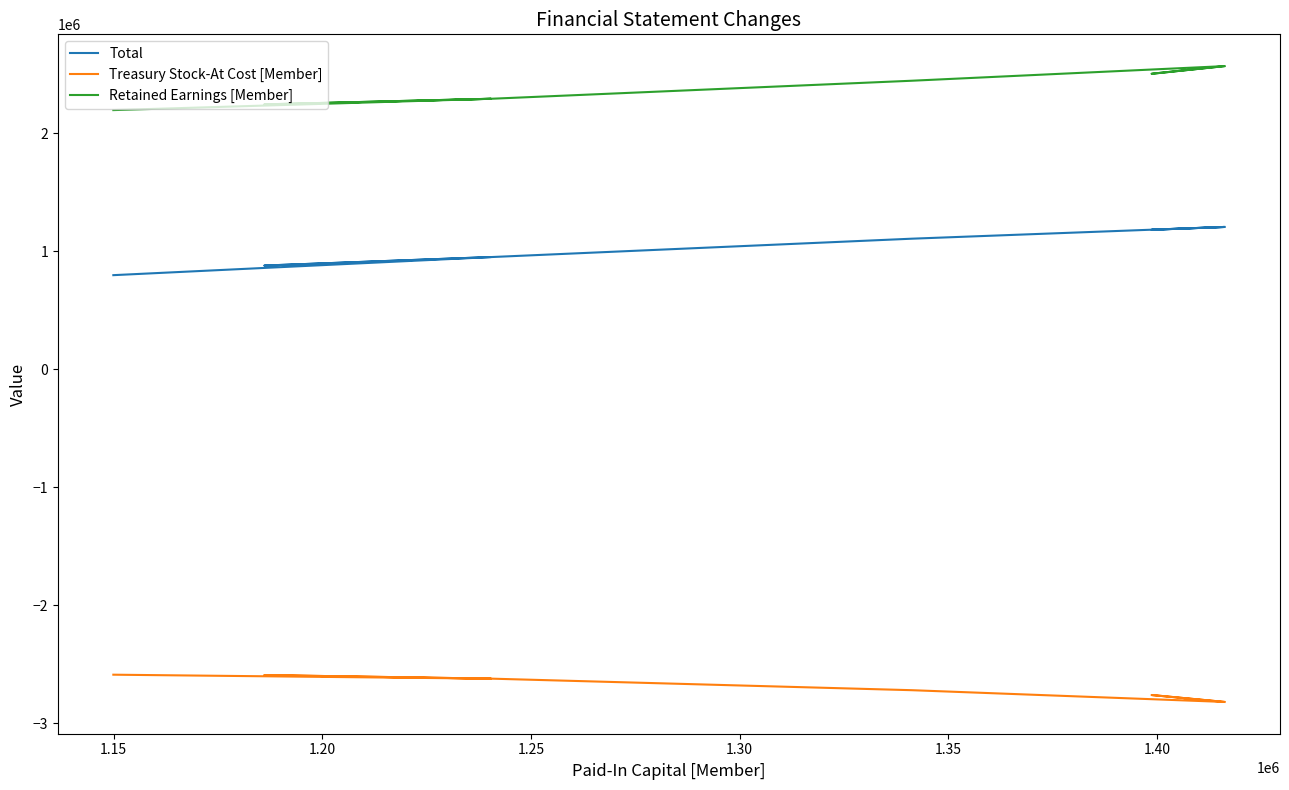

Is this an area chart (filled region under the line)?

No